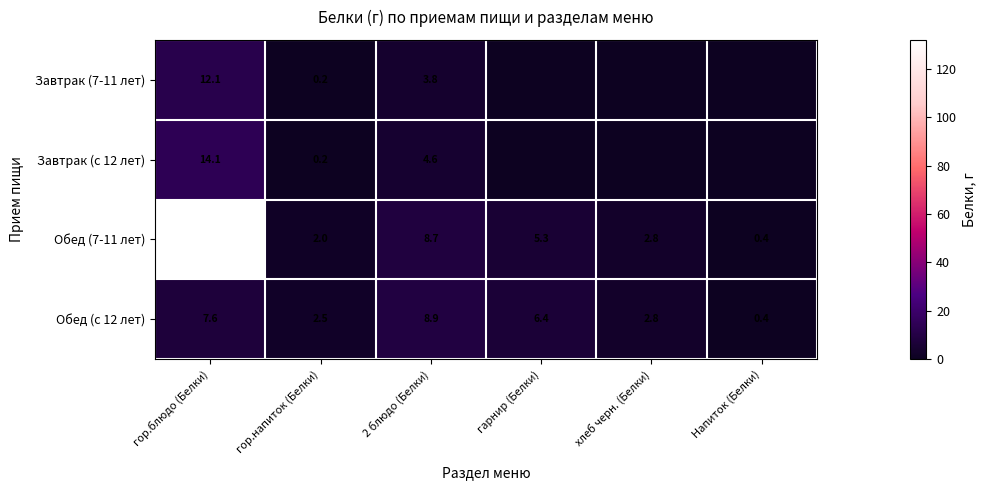

What is the sum of the Завтрак (7-11 лет) values at 2 блюдо (Белки) and гор.блюдо (Белки)?

15.9